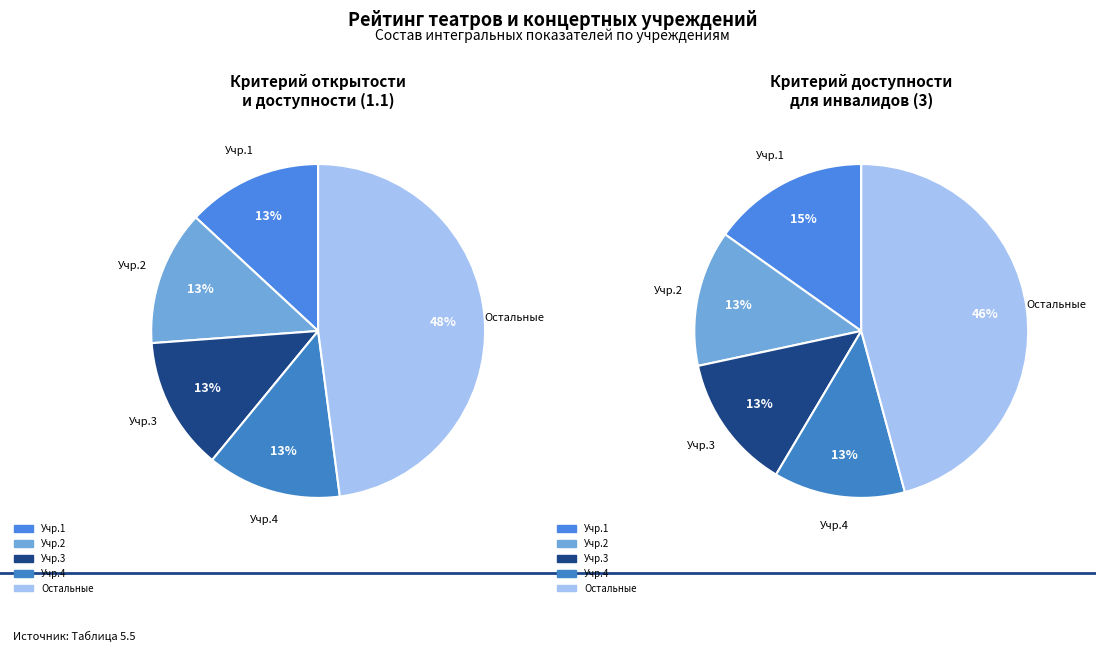

Is it true that 0 is 25% of the pie?

False